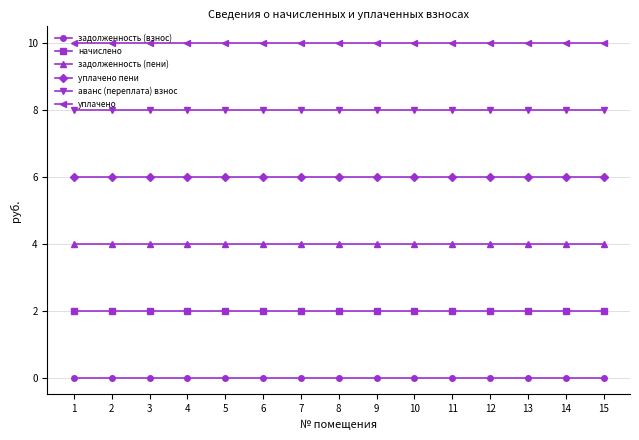

What is the highest value of the аванс (переплата) взнос series?

8